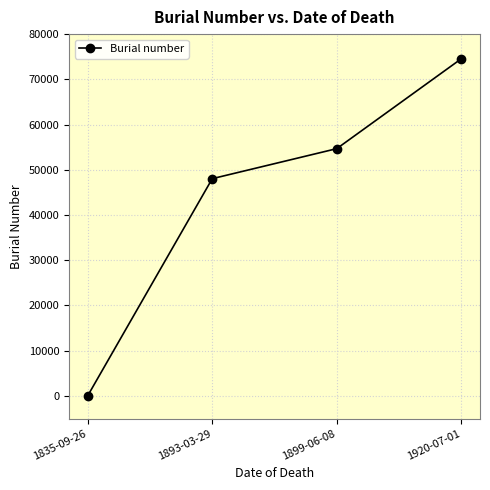

What is the average value?

44323